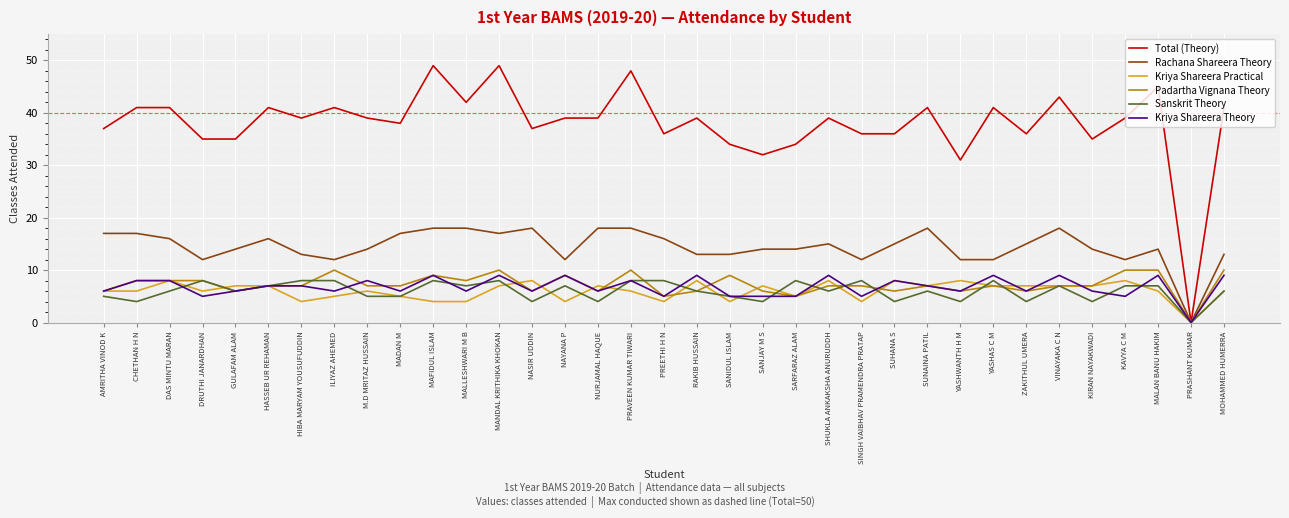

Which series has the largest total across all categories?

Total (Theory)